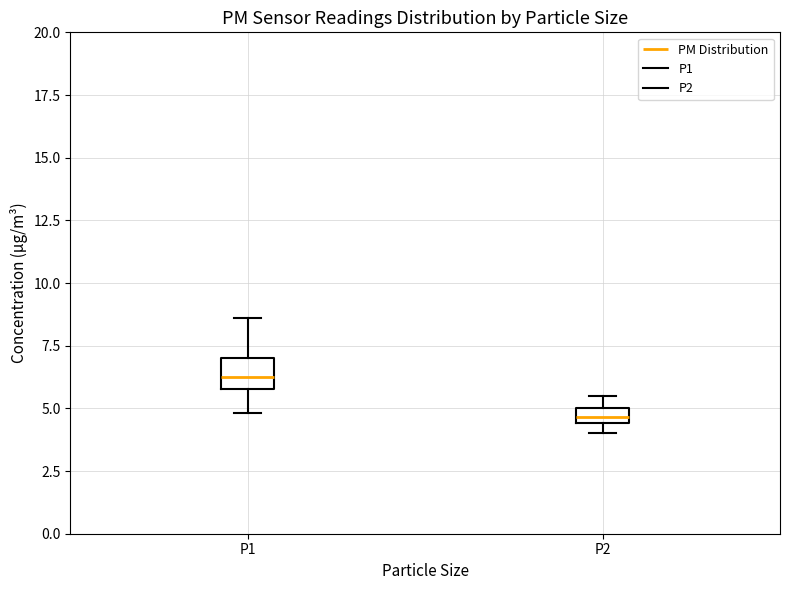

Which box's median line is the lowest?

P2